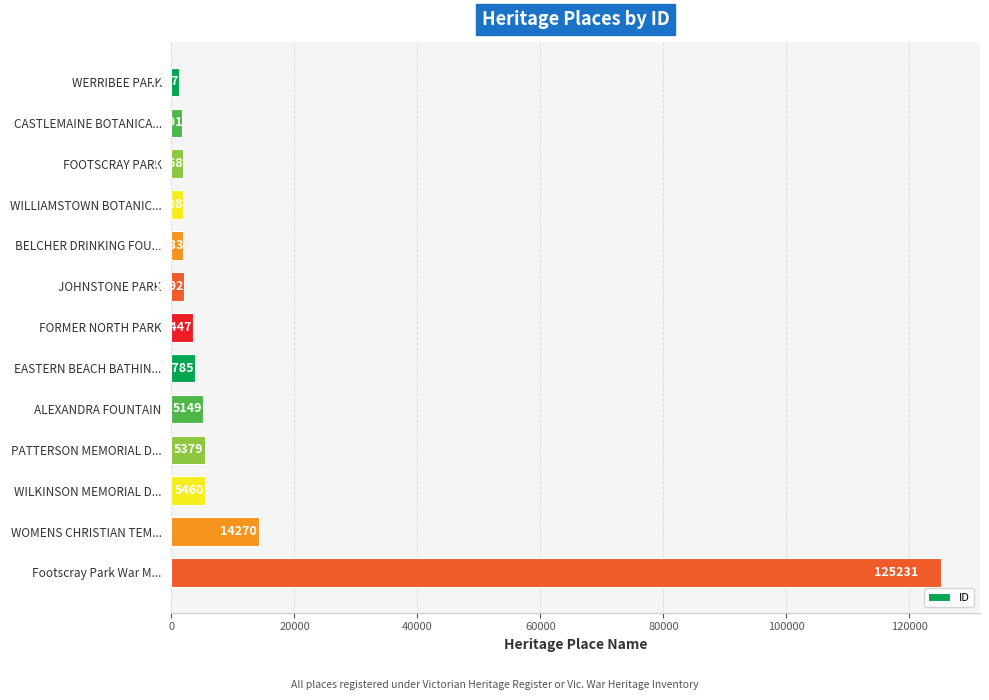

What is the difference between the second highest and second lowest values?

12479